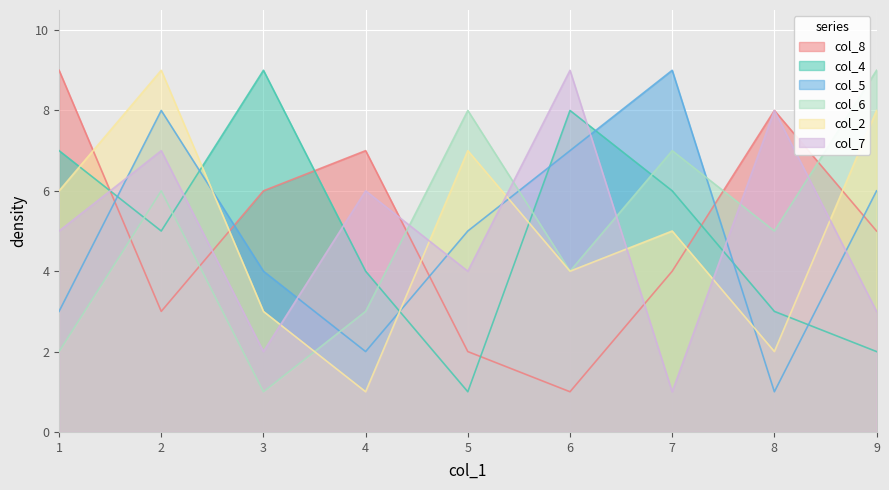

Where do col_5 and col_4 first cross each other?

1 and 2